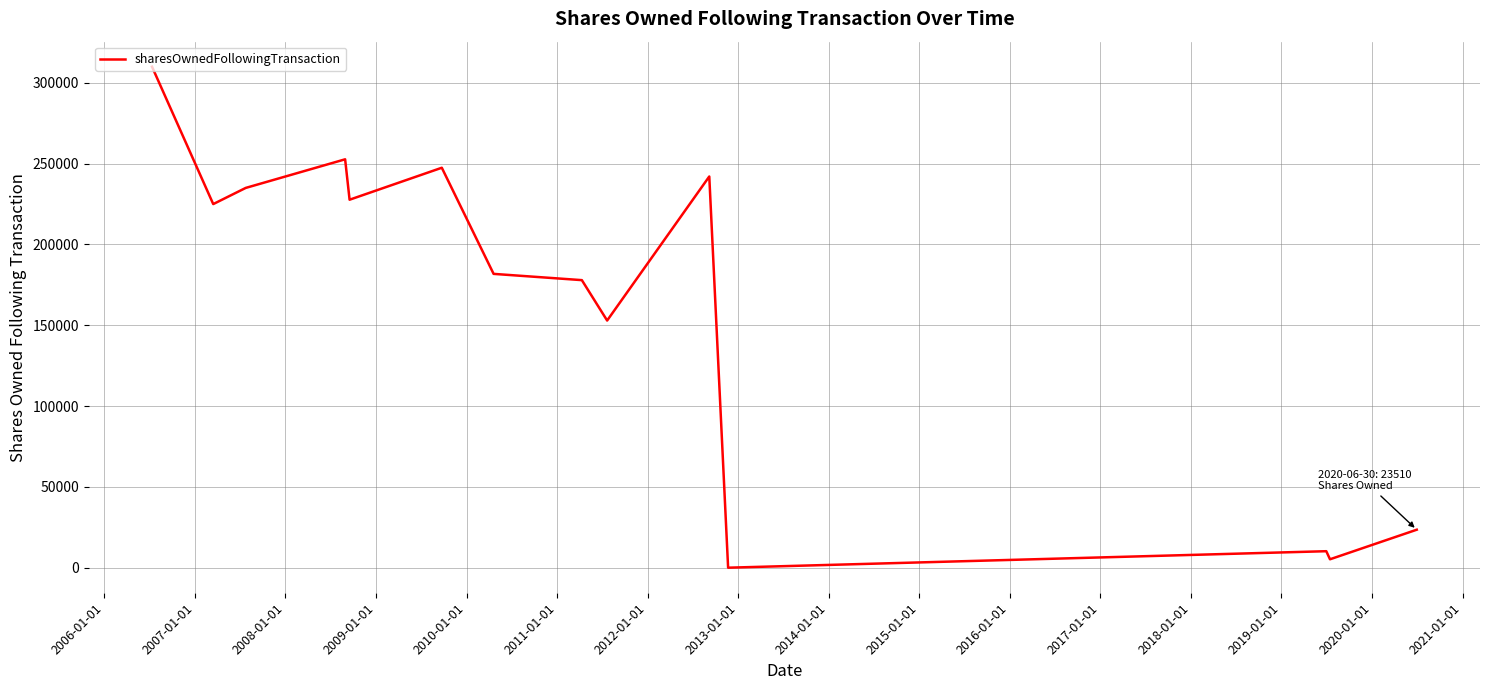

What is the difference between the maximum and minimum values?

310000